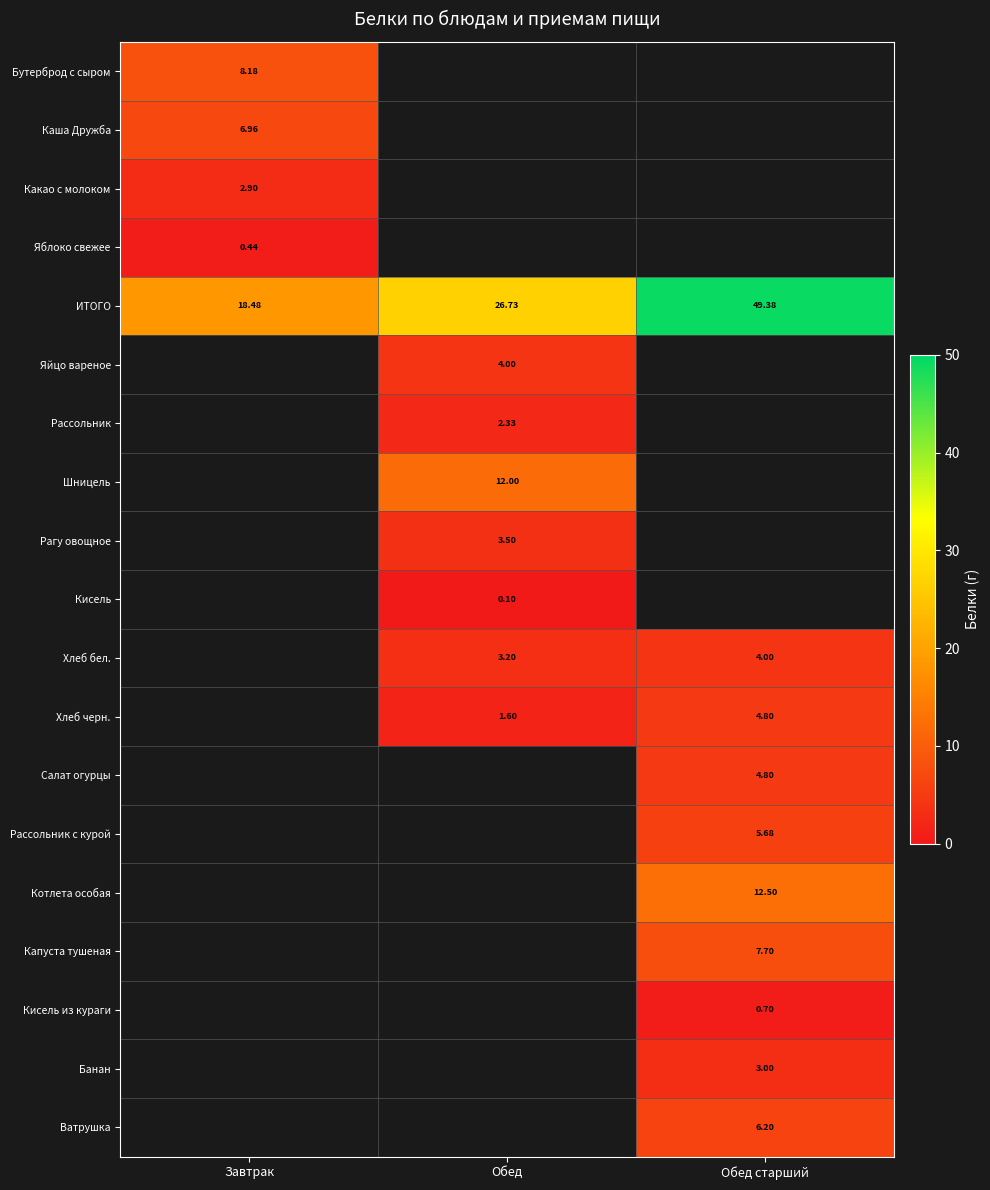

At which label does Каша Дружба reach its peak?

Завтрак